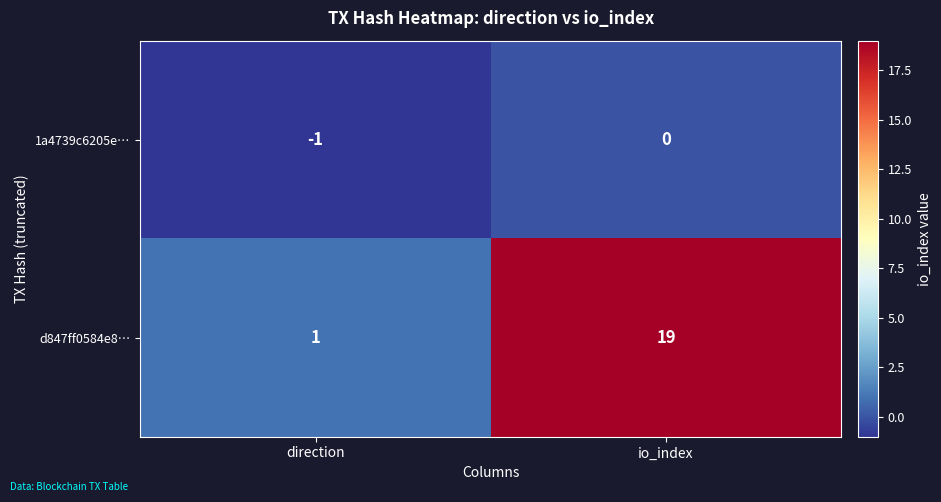

Reading left to right, extract all data points from this chart.

1a4739c6205e…: direction=-1	io_index=0
d847ff0584e8…: direction=1	io_index=19